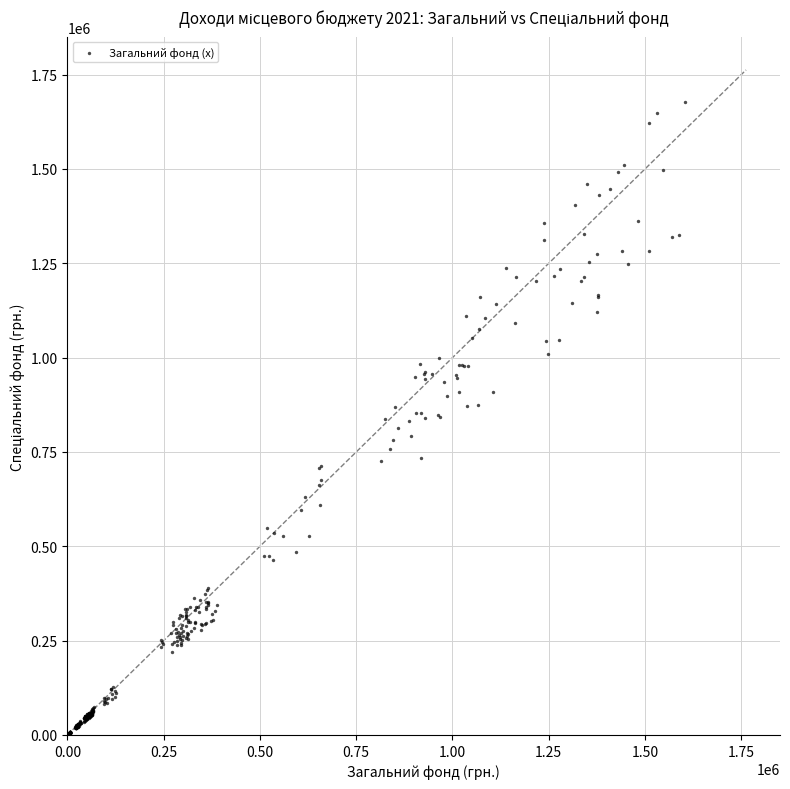

What is the range of X values (max minus min)?

1600629.2